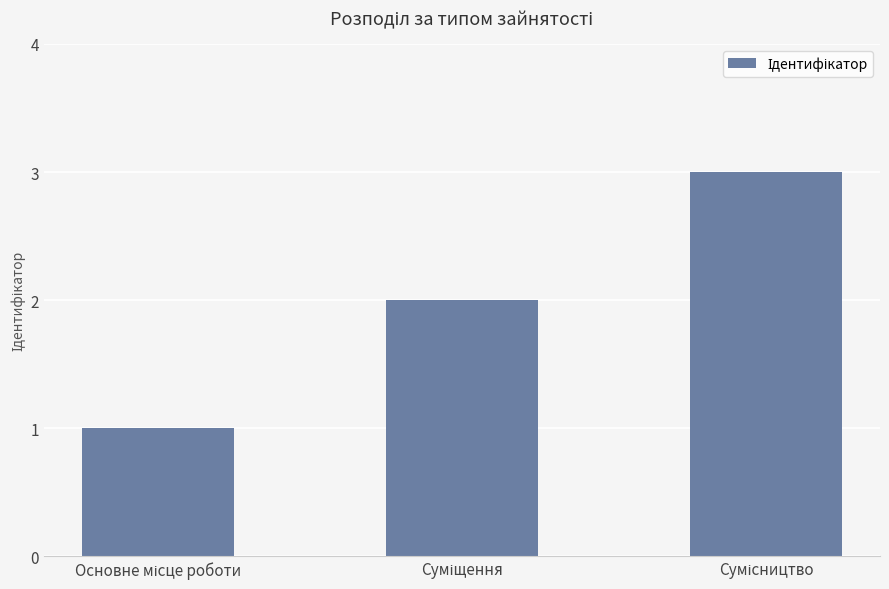

How many series are shown in this chart?

1